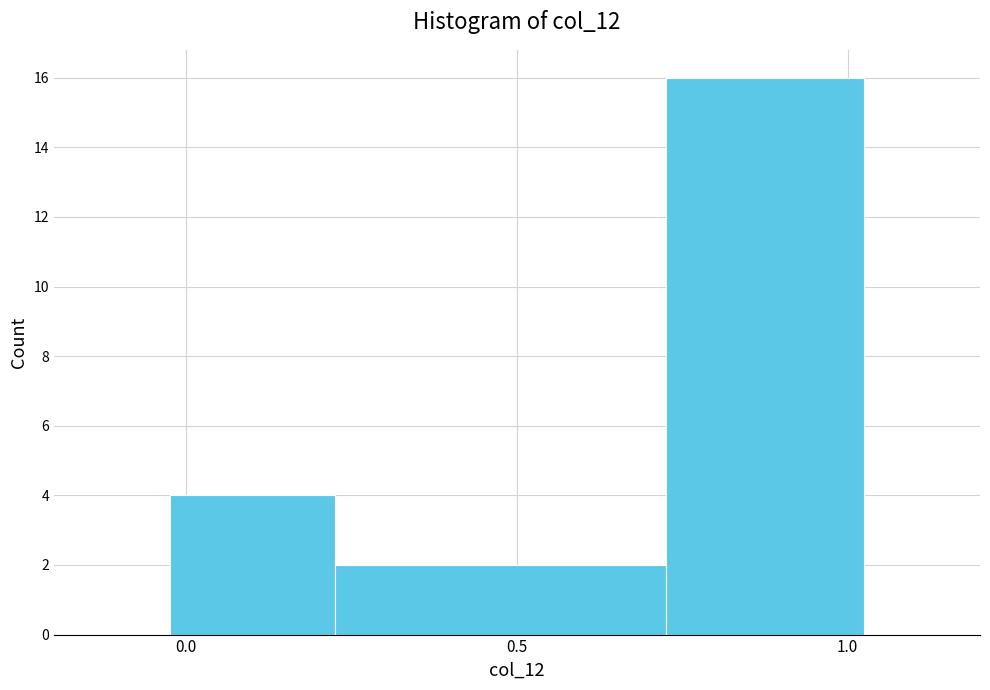

Reading left to right, transcribe this chart: for each bar, give the range it covers on the x-axis and its height. Neither the bar edges nor the heights are printed on the chart, so give them approximately, as read against the axes.

-0.025 to 0.225: 4
0.225 to 0.725: 2
0.725 to 1.025: 16